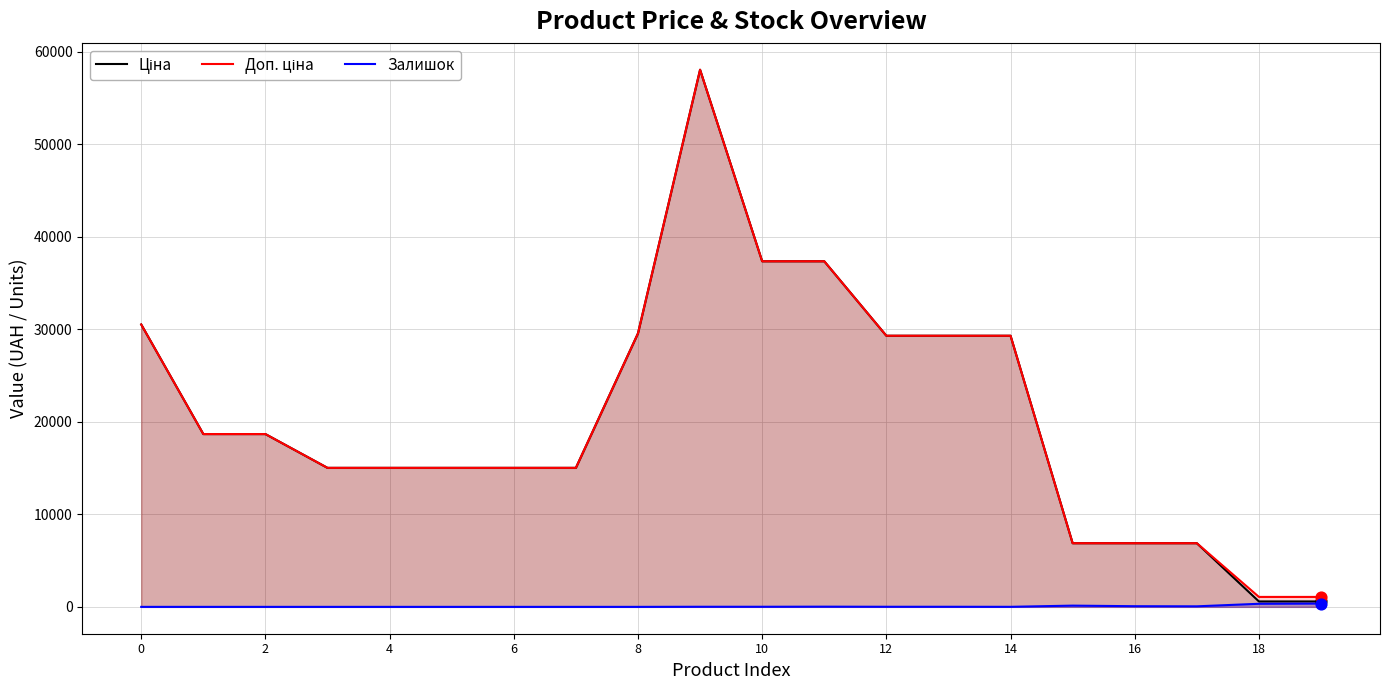

What is the total value across all series at 6?

30038.4